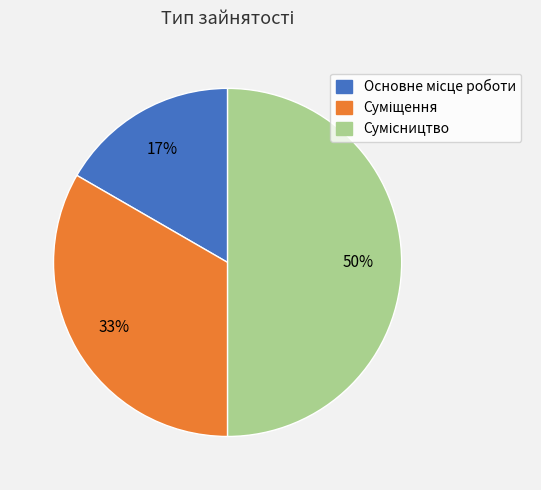

To the nearest percent, what is the difference between the largest and smallest slice percentages?

33%